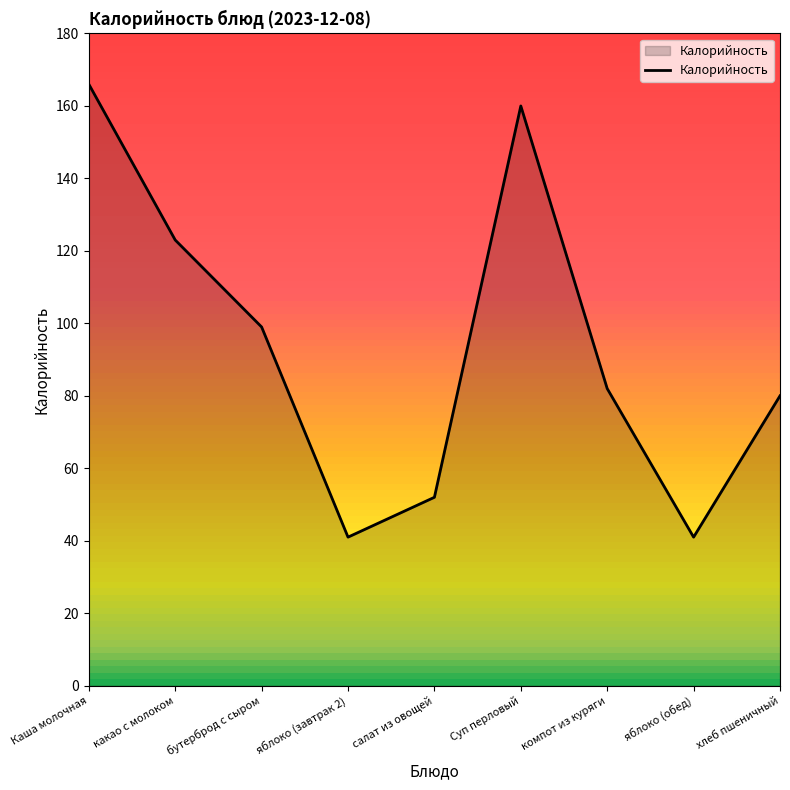

How many lines are shown in the chart?

1